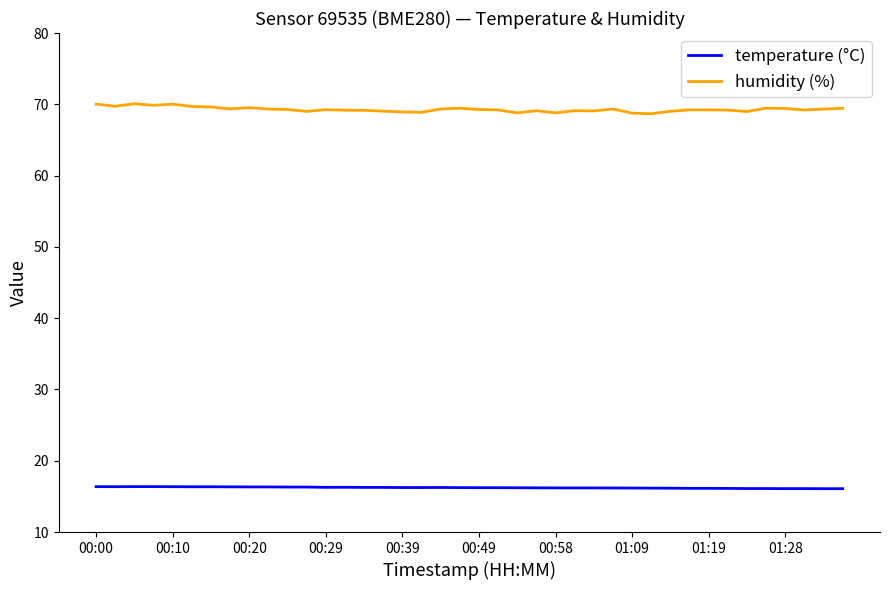

Which series has the largest total across all categories?

humidity (%)